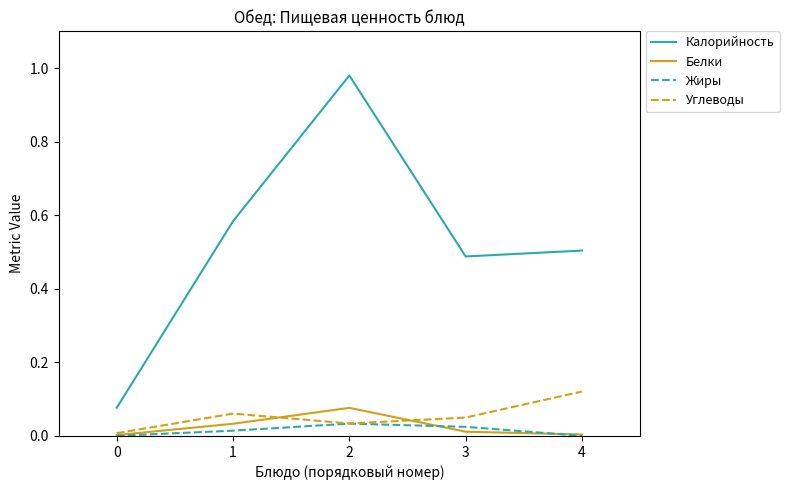

Which series has the largest total across all categories?

Калорийность